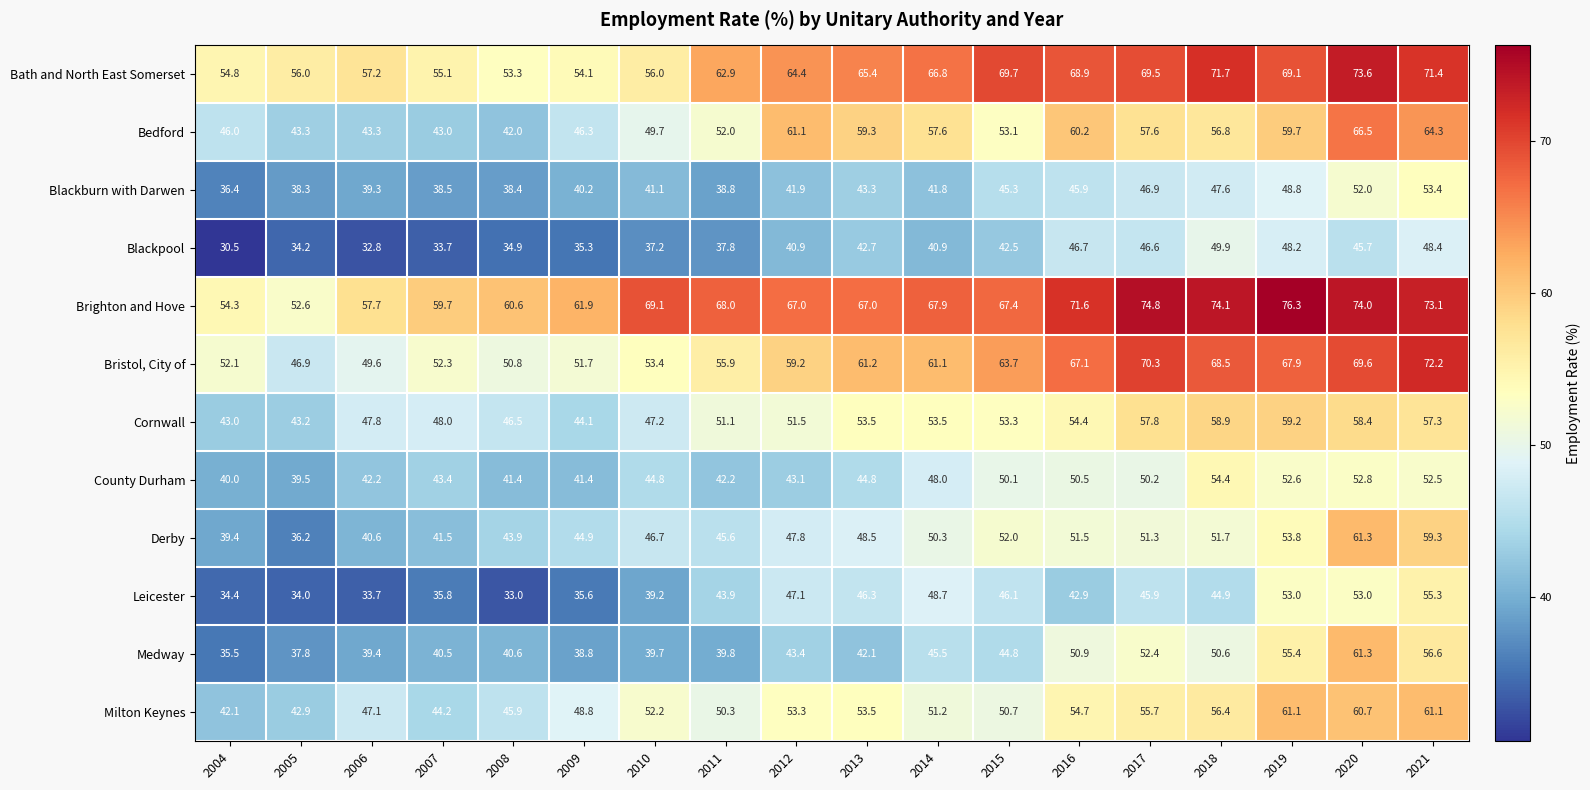

True or false: Brighton and Hove has a value of 67.4 at 2015.

True